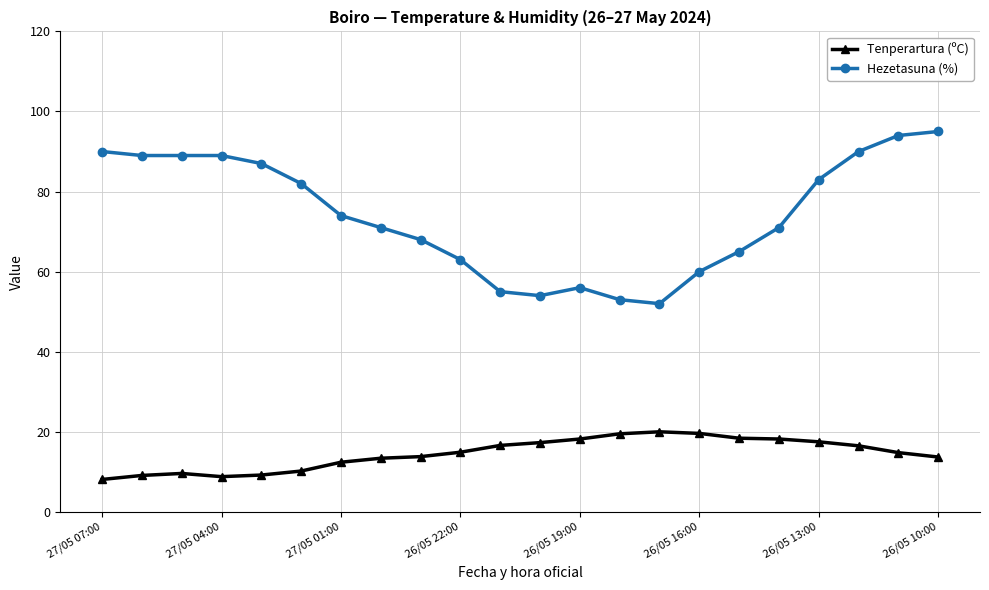

What is the maximum value shown in the chart?

95.0